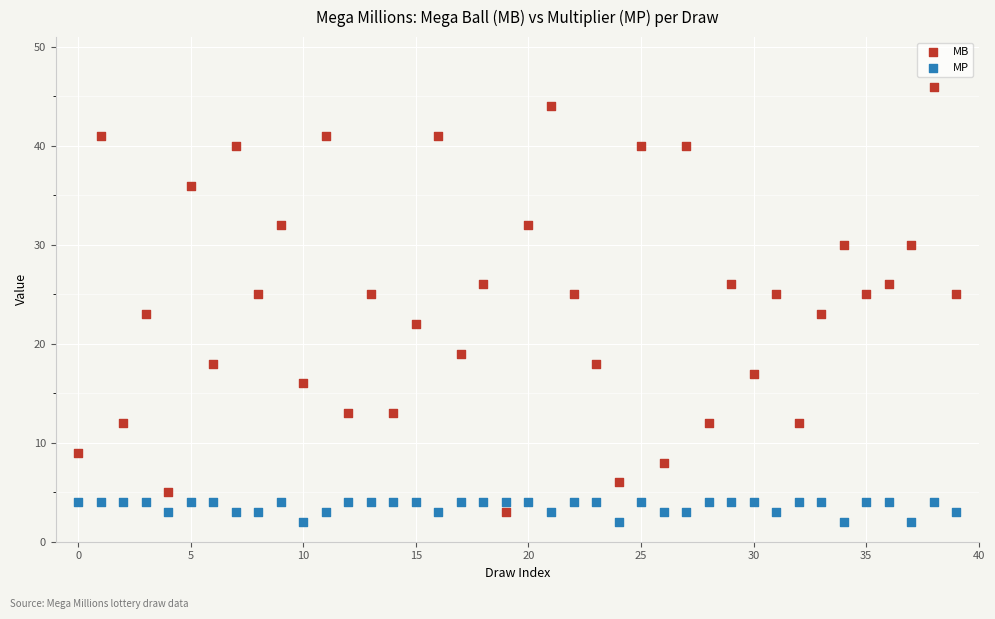

Which series has the widest spread of Y values?

MB